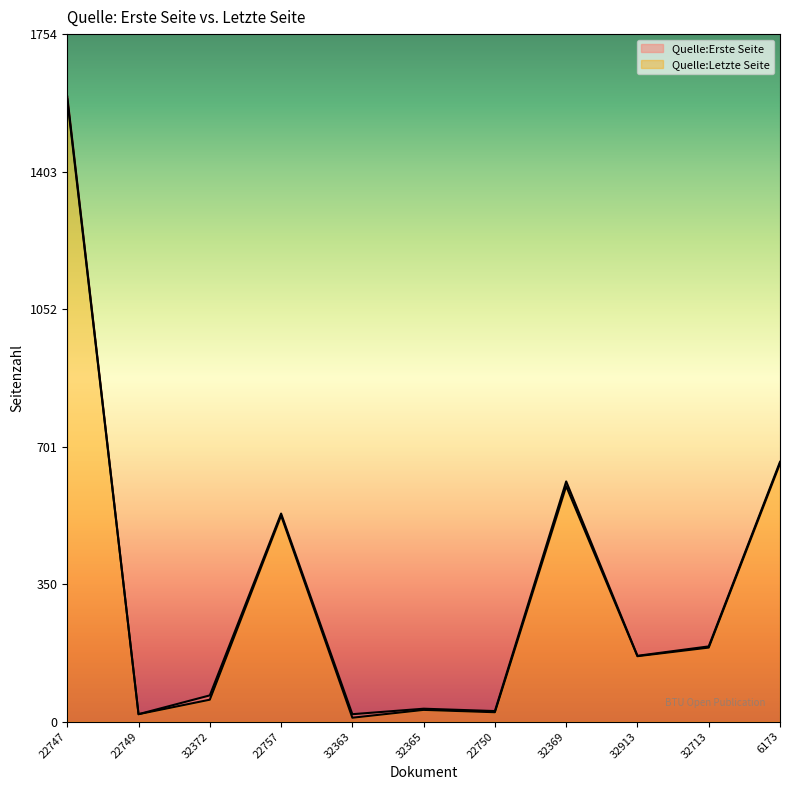

True or false: Quelle:Letzte Seite and Quelle:Erste Seite cross at least once.

False